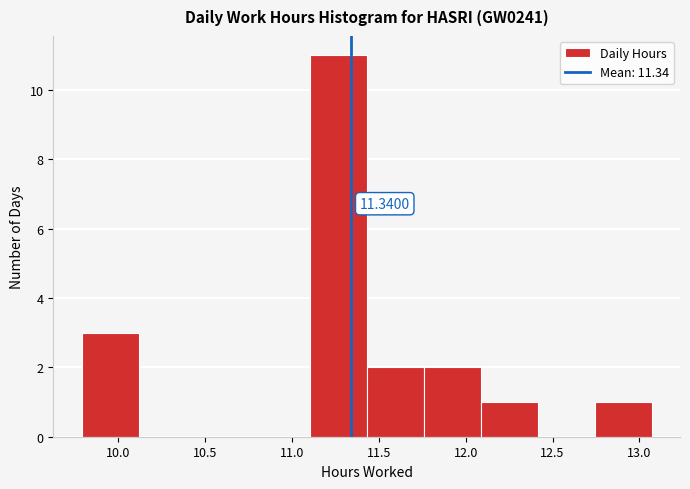

Which range on the x-axis has the tallest bar?

11.10 to 11.45